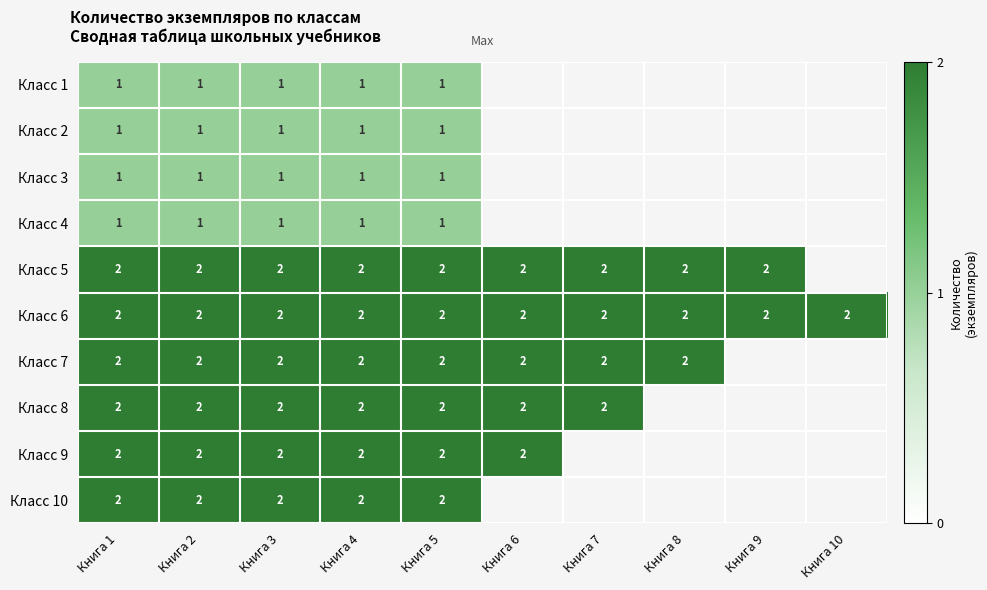

What is the total value across all series at Книга 1?

16